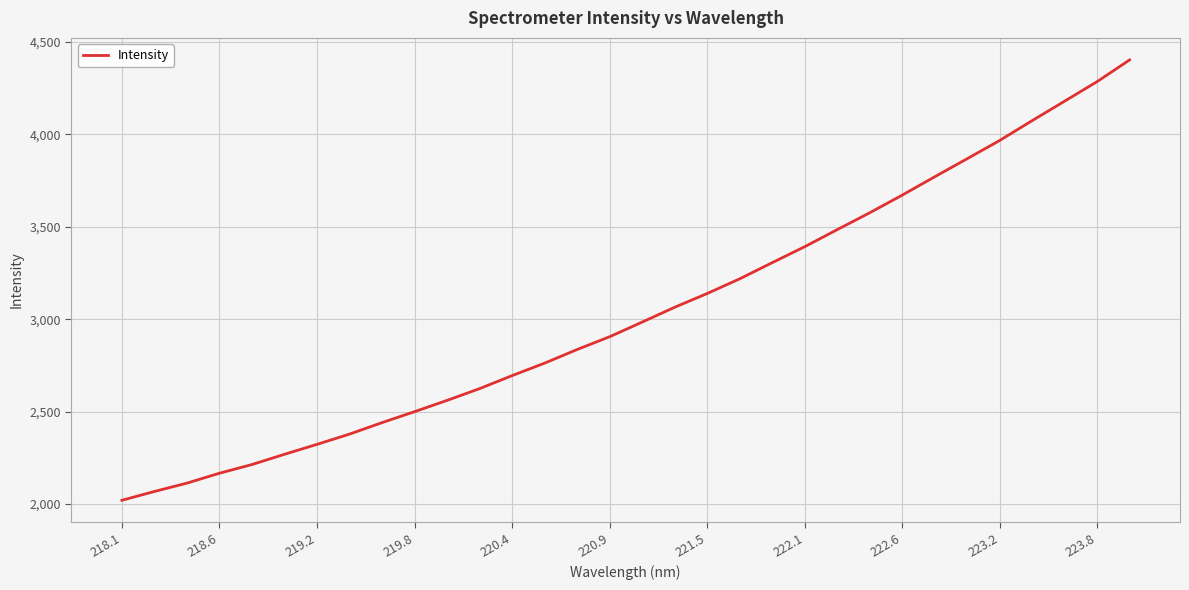

What is the minimum value shown in the chart?

2020.1